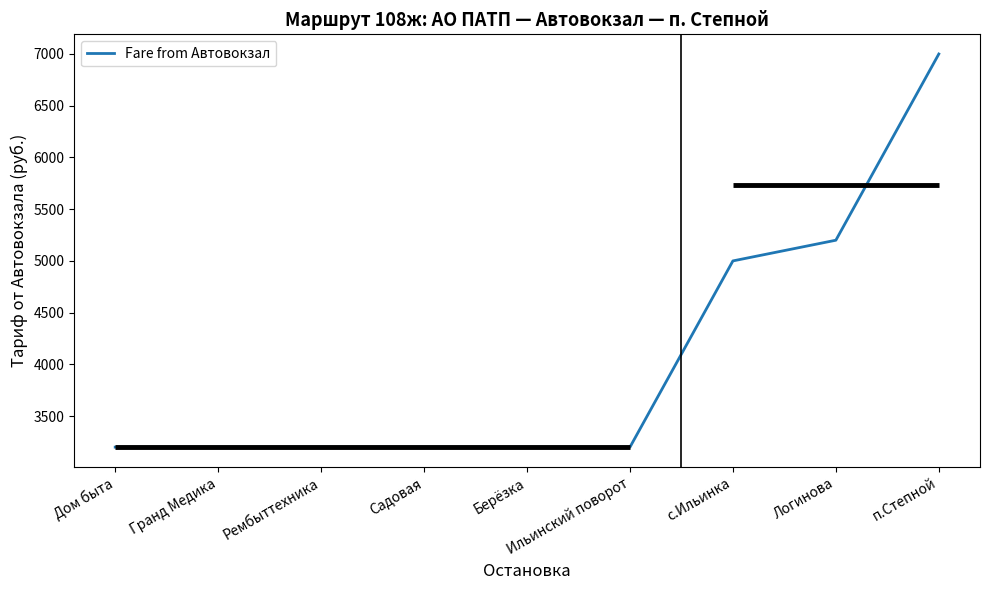

Which category has the lowest value across all series?

Дом быта